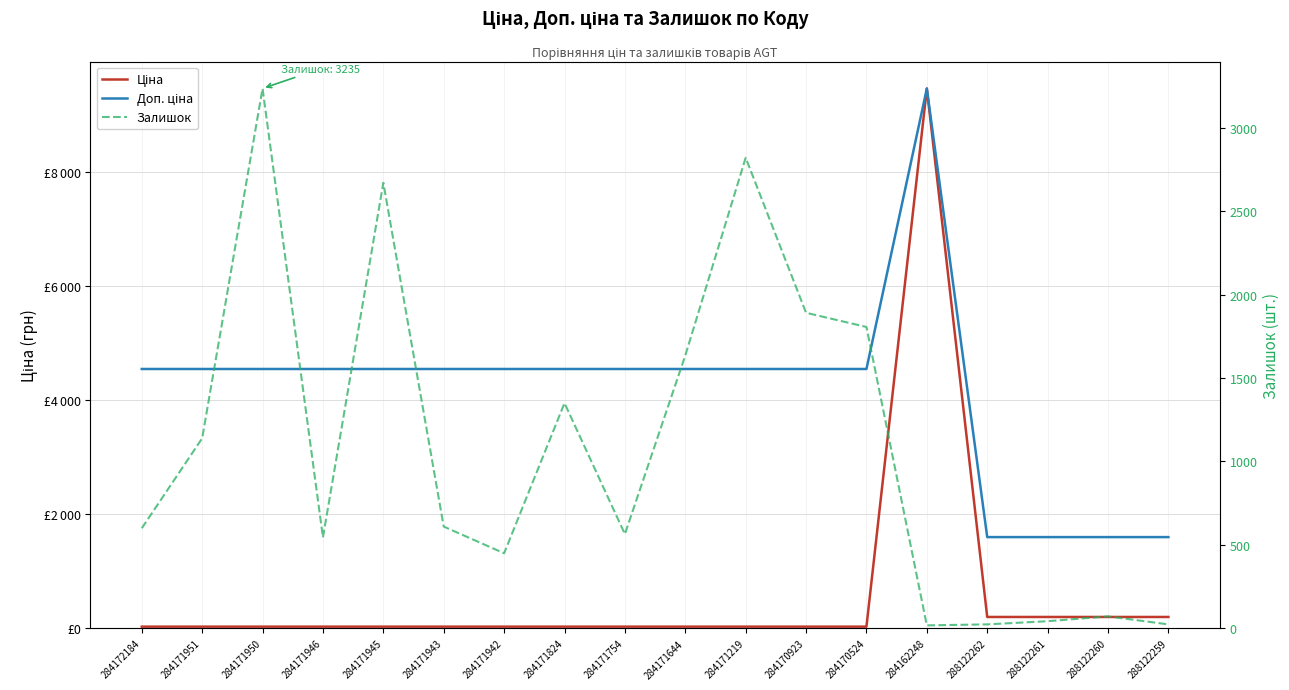

What is the label of the 15th point from the right?

284171946